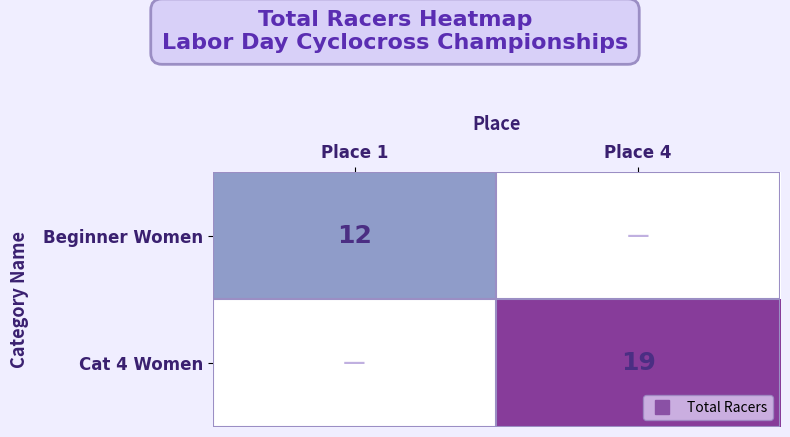

Count the number of categories in the chart.

2